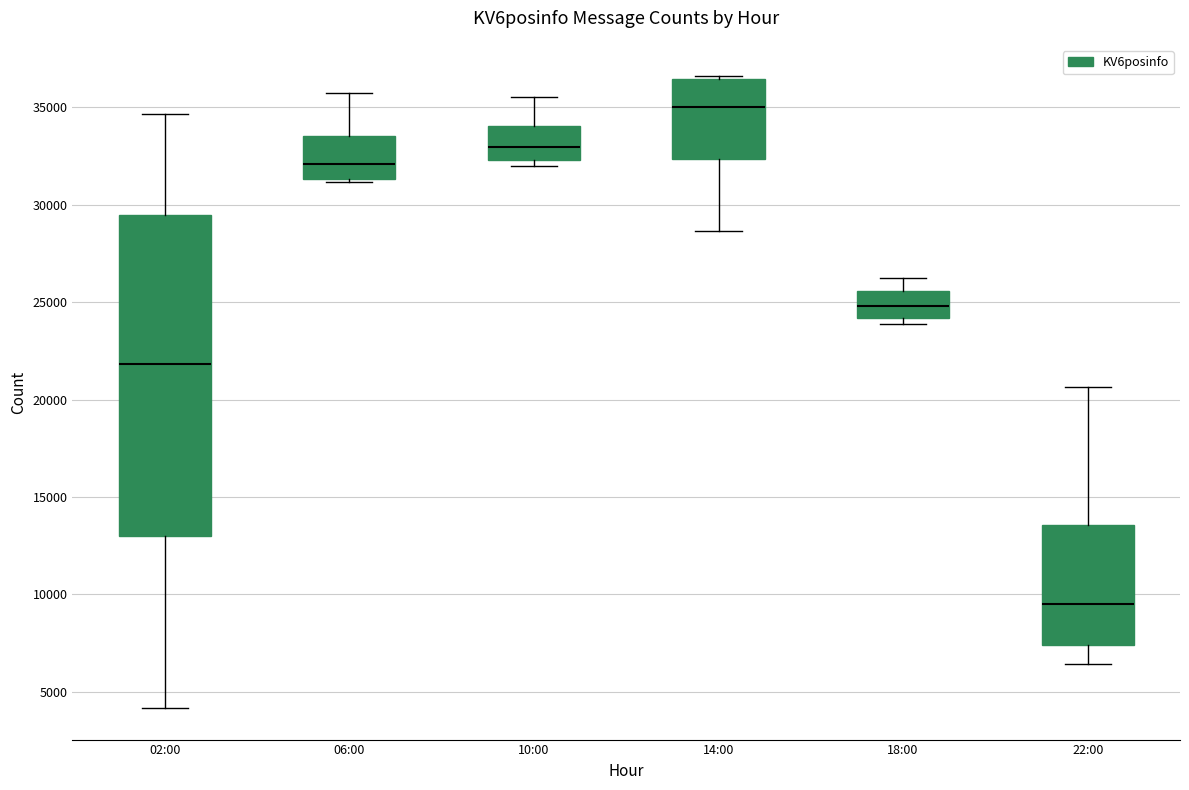

Reading left to right, read every box against the y-axis: the position of its median line, the range the box covers, and the ends of its whiskers. The values are not printed on the chart, so give them approximately, as read against the axis.

02:00: median 22000, box 13000 to 29500, whiskers 4000 to 34500
06:00: median 32000, box 31500 to 33500, whiskers 31000 to 35500
10:00: median 33000, box 32500 to 34000, whiskers 32000 to 35500
14:00: median 35000, box 32500 to 36500, whiskers 28500 to 36500
18:00: median 25000, box 24000 to 25500, whiskers 24000 (just below the box's lower edge) to 26000
22:00: median 9500, box 7500 to 13500, whiskers 6500 to 20500